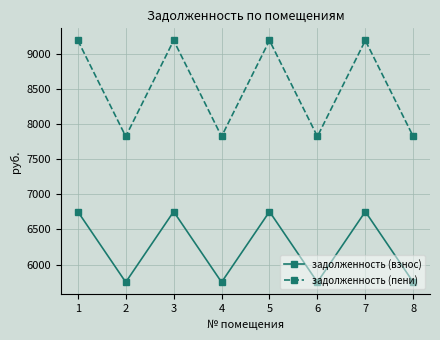

How many values in the задолженность (взнос) series exceed 6753?

4